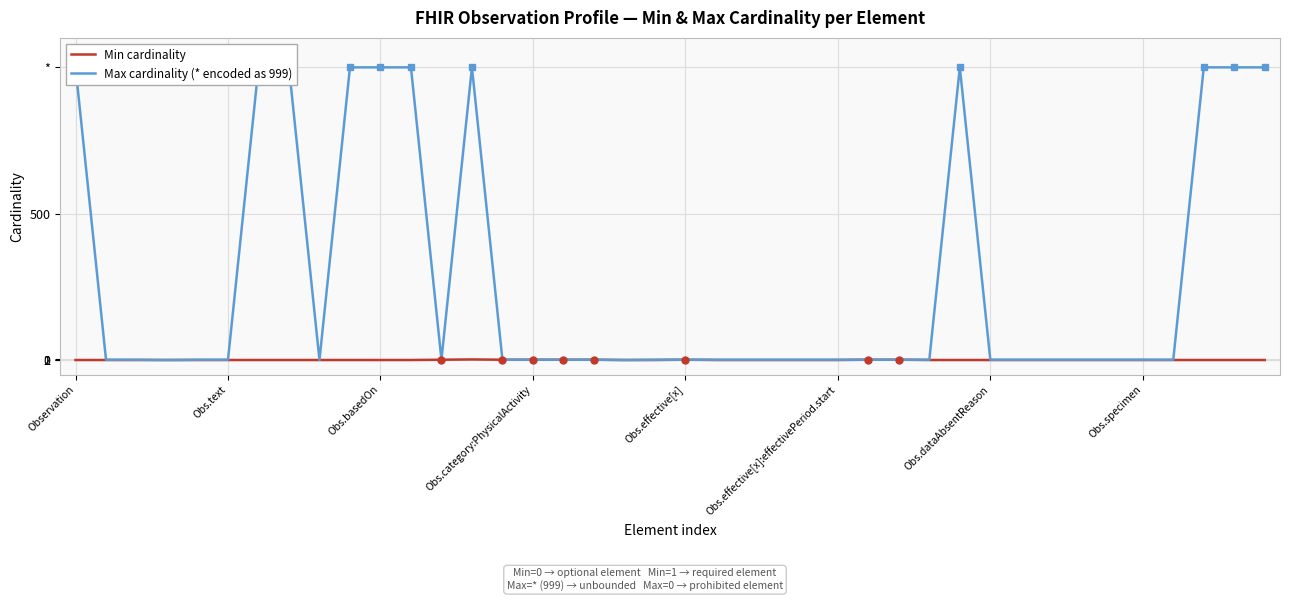

The value of Max cardinality (* encoded as 999) at 33 is 2. True or false?

False